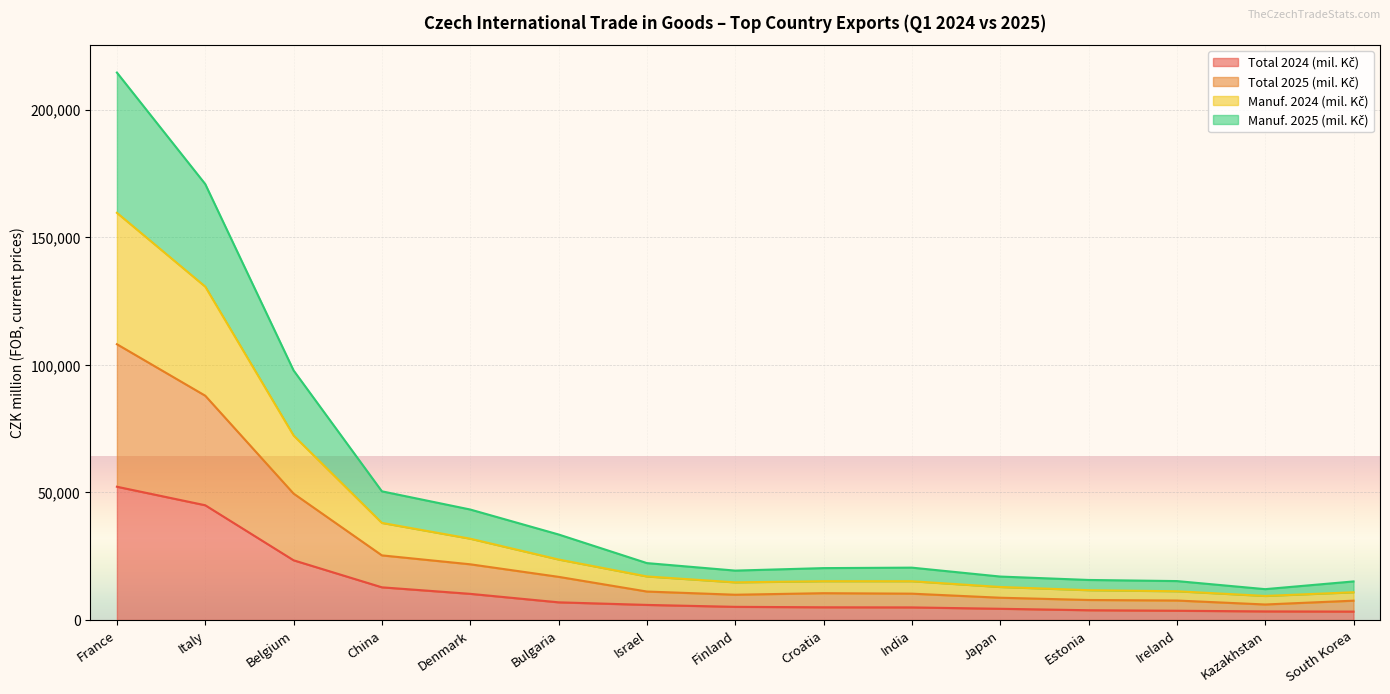

Which series has the largest total across all categories?

Total 2025 (mil. Kč)